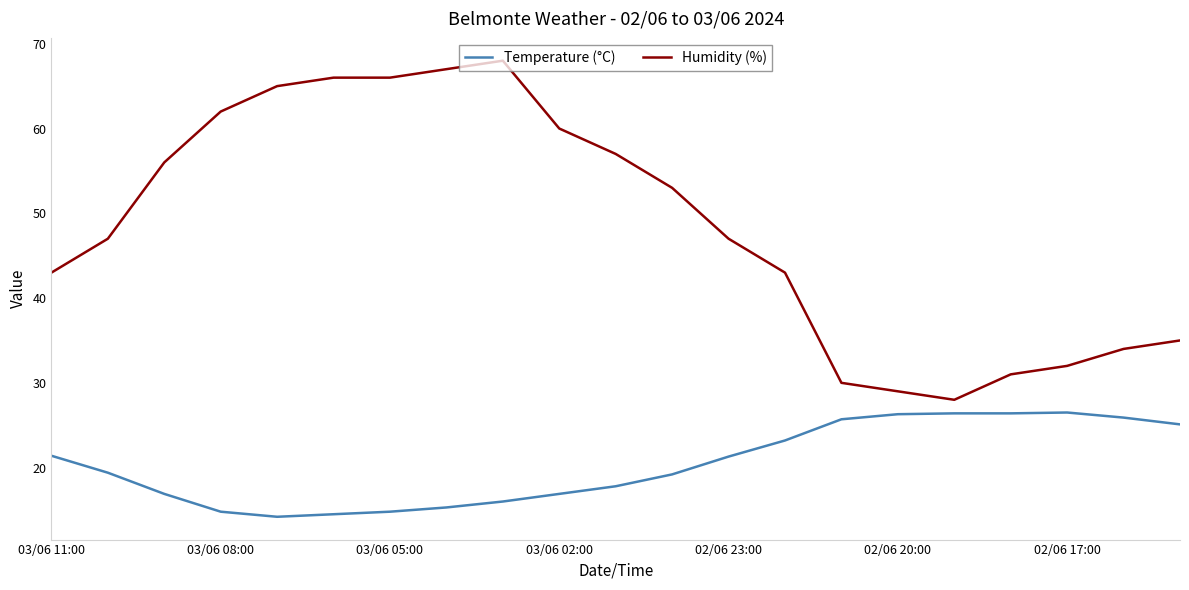

What is the sum of all Humidity (%) values?

1019.0